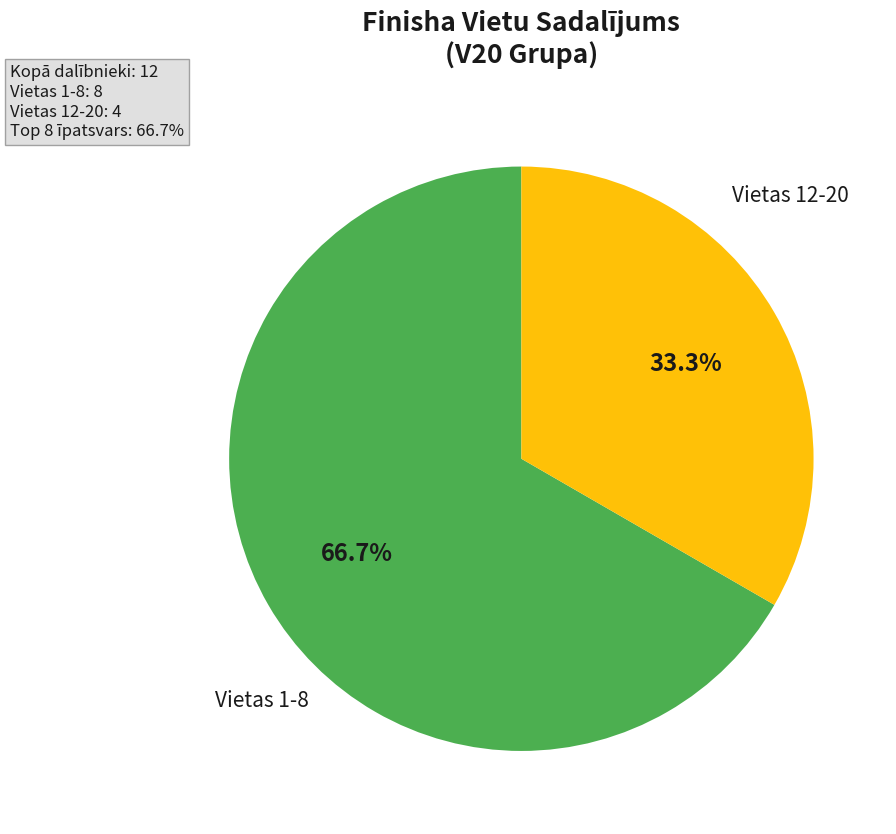

How many slices are in this pie chart?

2